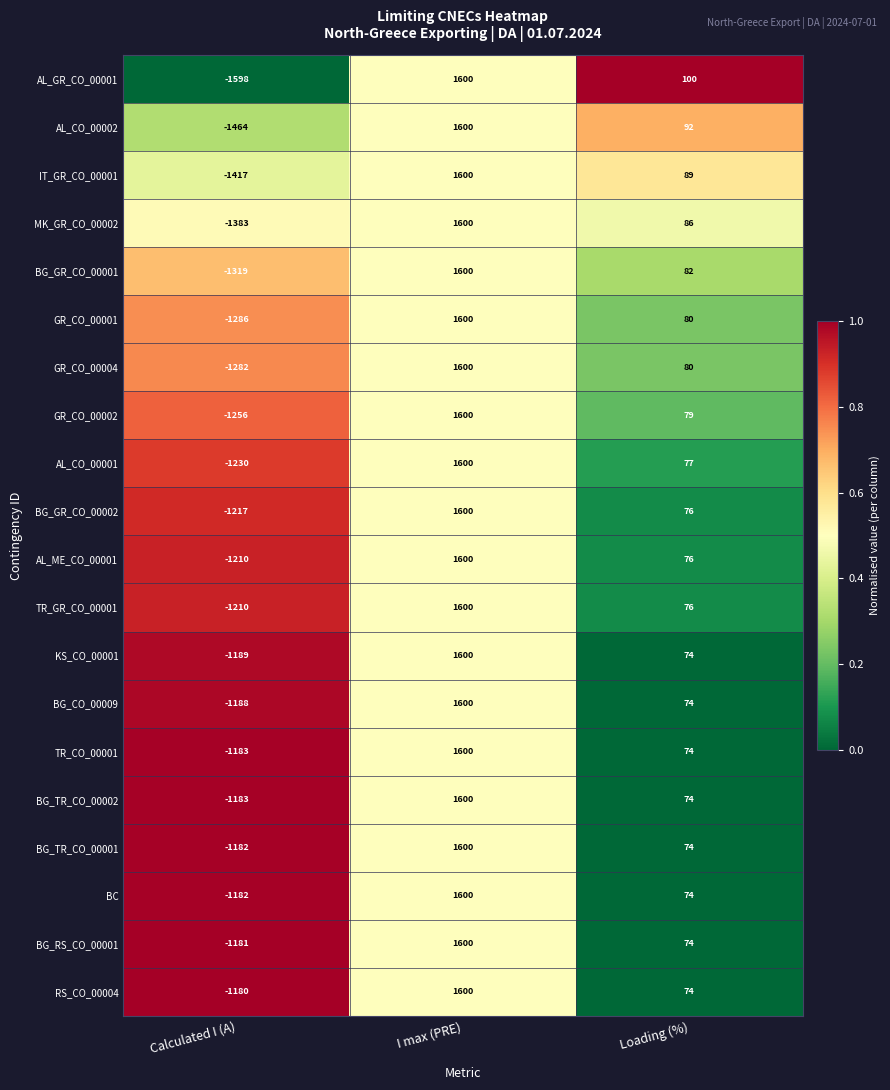

Rank the categories by TR_CO_00001 value from lowest to highest.

Calculated I (A), Loading (%), I max (PRE)